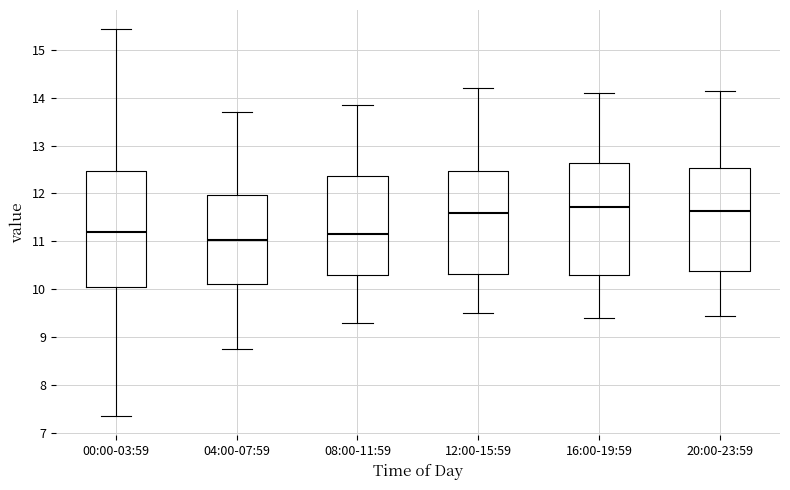

Which box has the lowest median line?

04:00-07:59